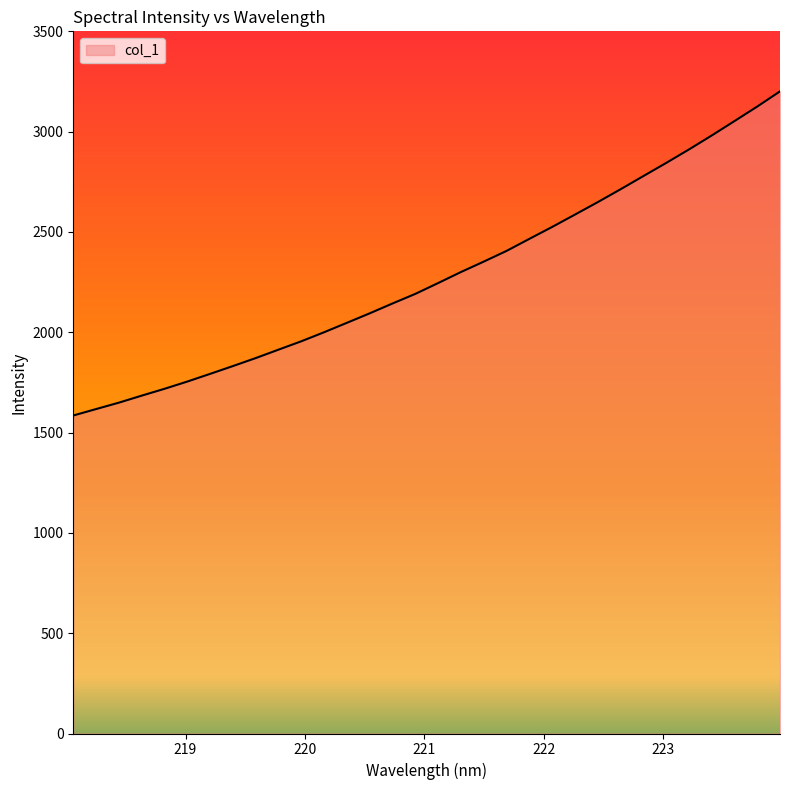

How many lines are shown in the chart?

1